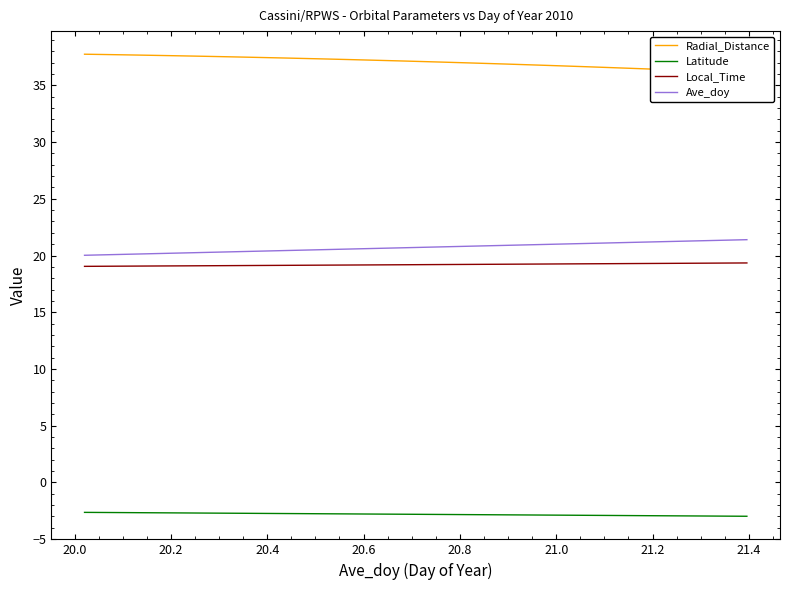

Which series has the widest spread of values?

Radial_Distance